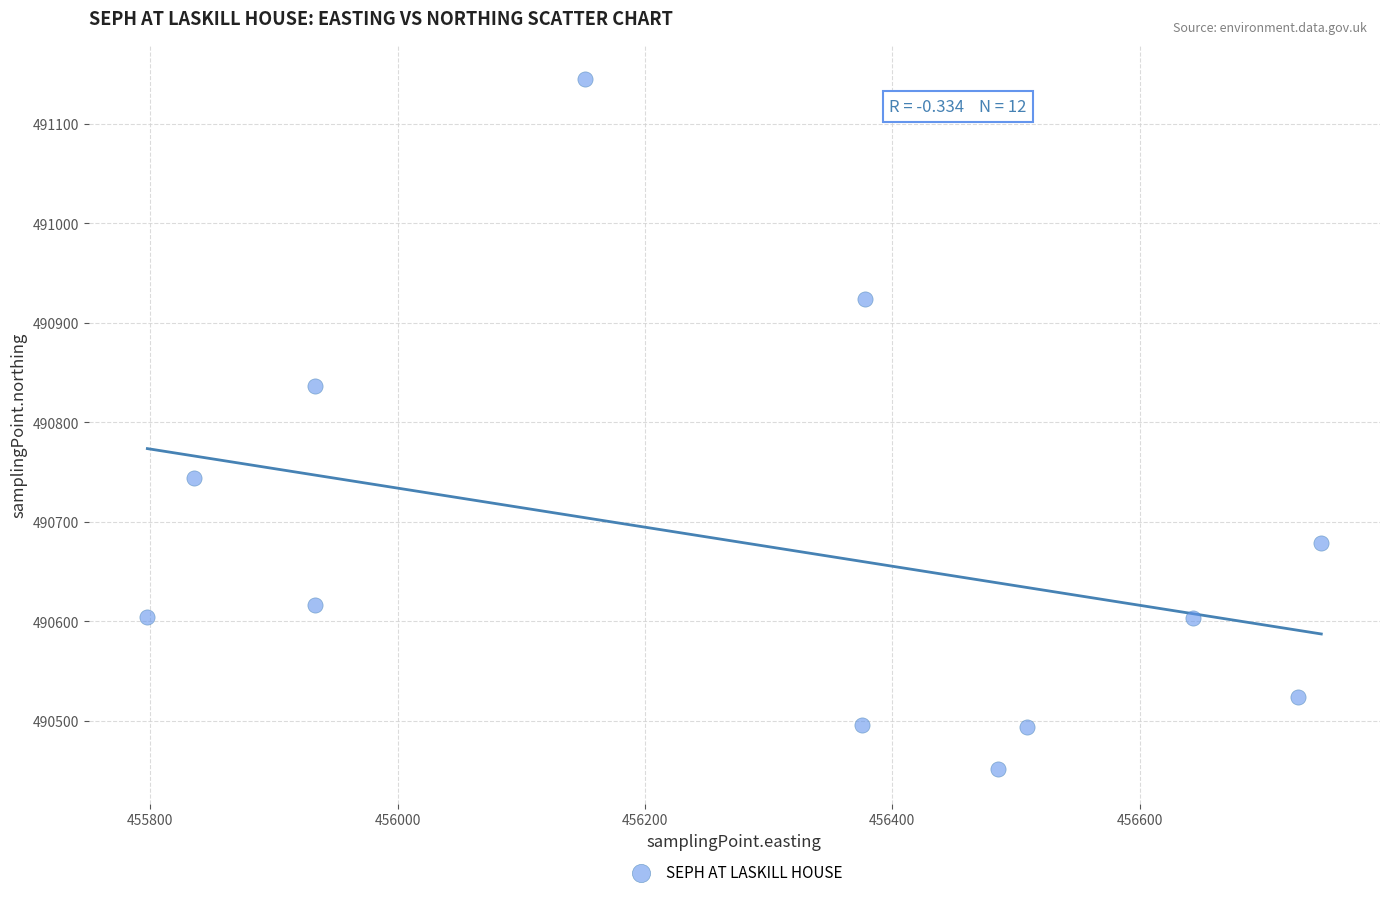

What is the average X value?

456293.0